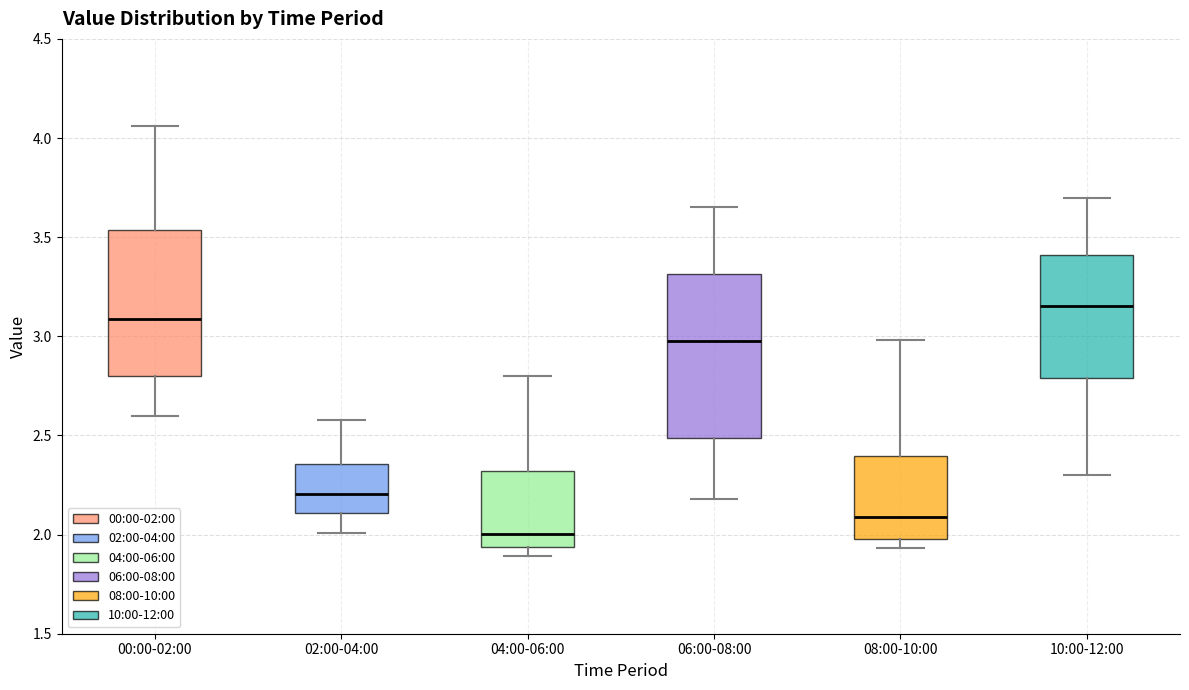

Reading left to right, transcribe this box plot: for each box, give where its median line is, the range the box spans, and where its two whiskers end, as read against the y-axis. The values are not printed on the chart, so give them approximately, as read against the axis.

00:00-02:00: median 3.10, box 2.80 to 3.55, whiskers 2.60 to 4.05
02:00-04:00: median 2.20, box 2.10 to 2.35, whiskers 2.00 to 2.60
04:00-06:00: median 2.00, box 1.95 to 2.30, whiskers 1.90 to 2.80
06:00-08:00: median 3.00, box 2.50 to 3.30, whiskers 2.20 to 3.65
08:00-10:00: median 2.10, box 2.00 to 2.40, whiskers 1.95 to 3.00
10:00-12:00: median 3.15, box 2.80 to 3.40, whiskers 2.30 to 3.70